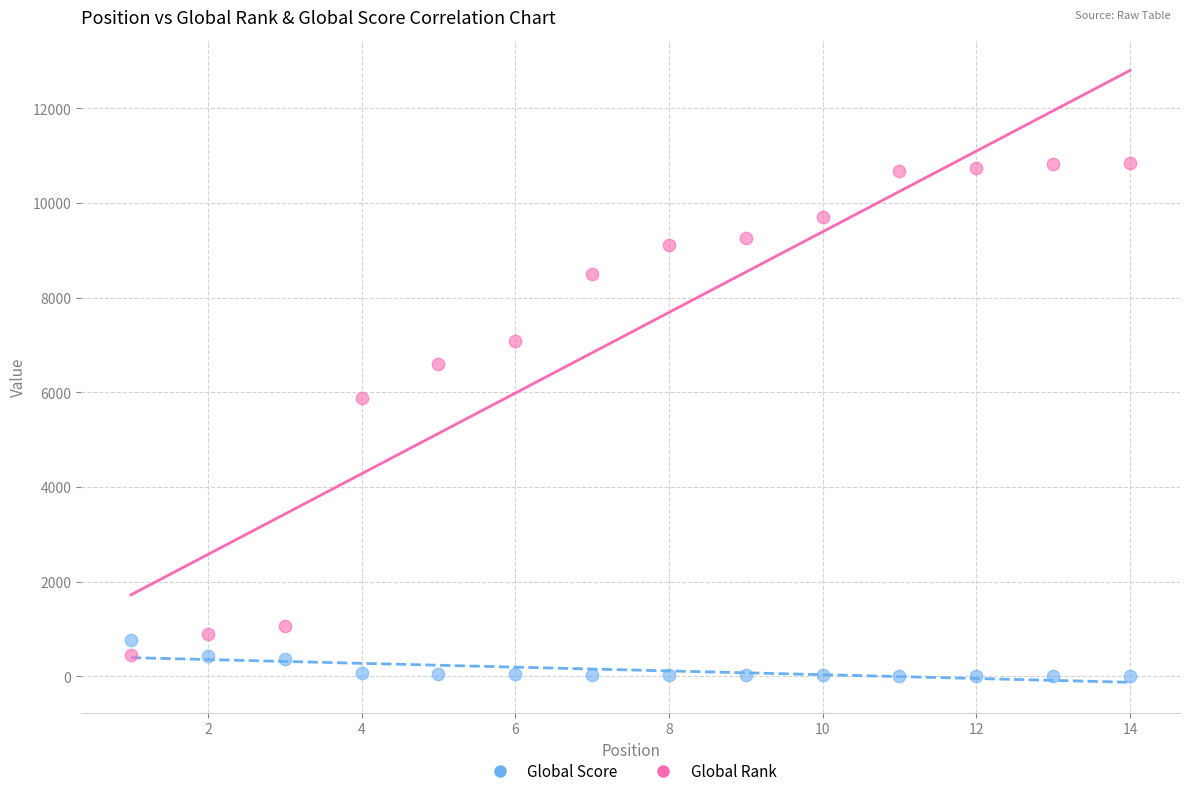

In the Global Rank series, what Y value is closest to 5649?

5889